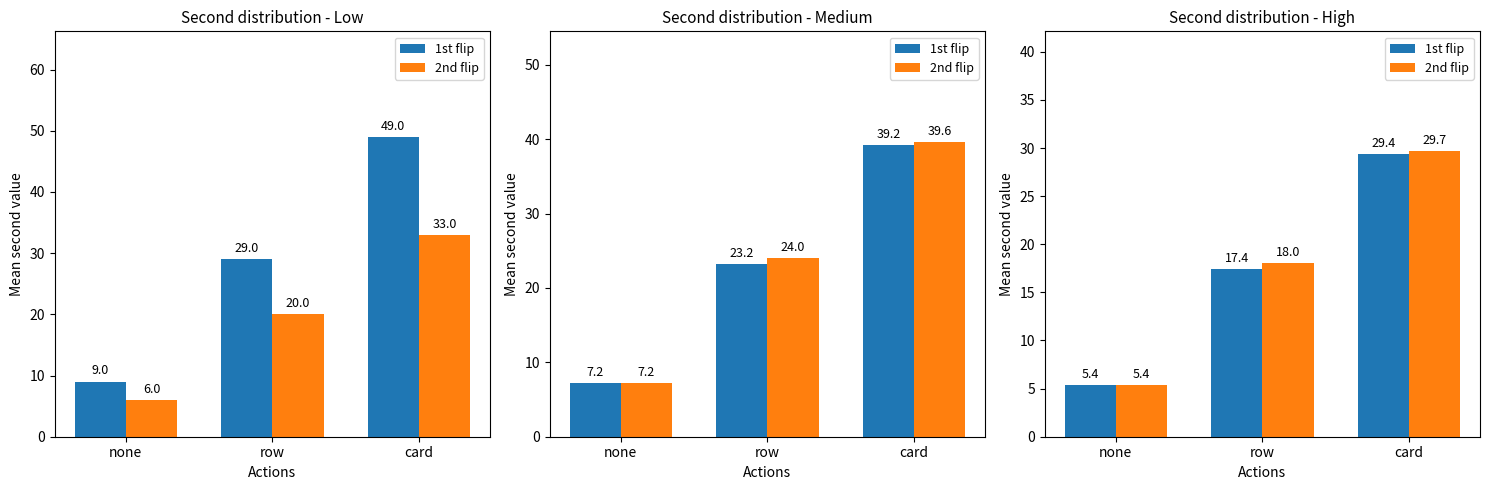

True or false: 1st flip has a value of 5.4 at none.

True